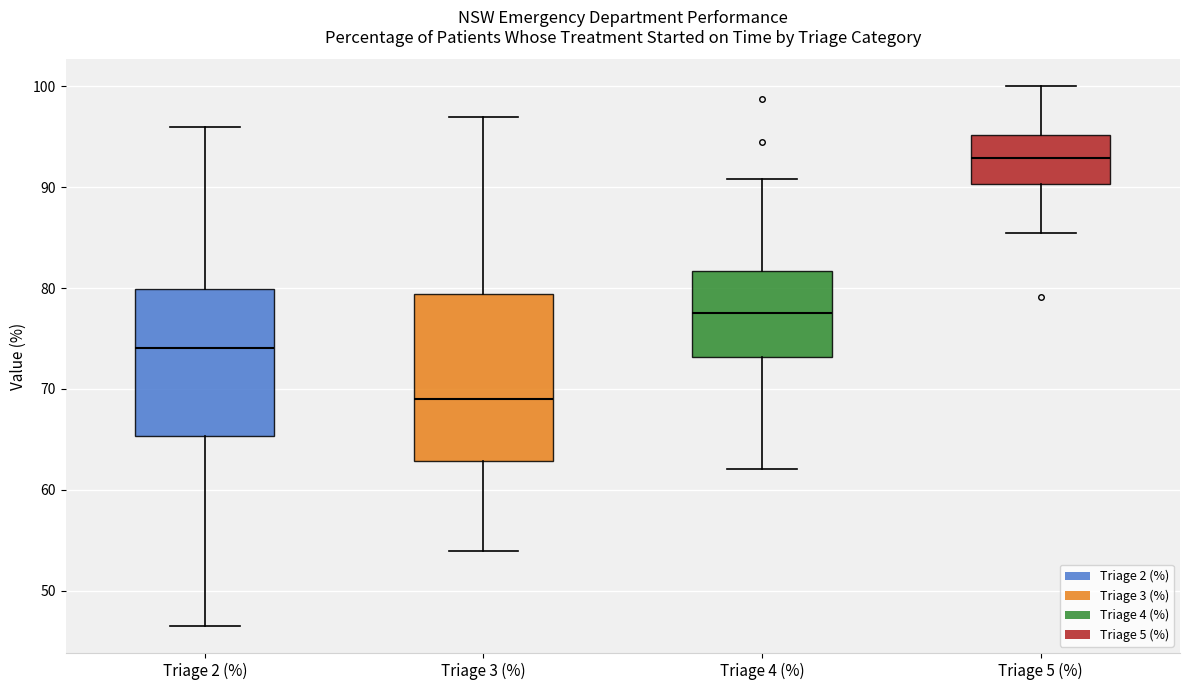

Reading left to right, transcribe this box plot: for each box, give where its median line is, the range the box spans, and where its two whiskers end, as read against the y-axis. The values are not printed on the chart, so give them approximately, as read against the axis.

Triage 2 (%): median 74, box 65 to 80, whiskers 47 to 96
Triage 3 (%): median 69, box 63 to 79, whiskers 54 to 97
Triage 4 (%): median 78, box 73 to 82, whiskers 62 to 91
Triage 5 (%): median 93, box 90 to 95, whiskers 86 to 100